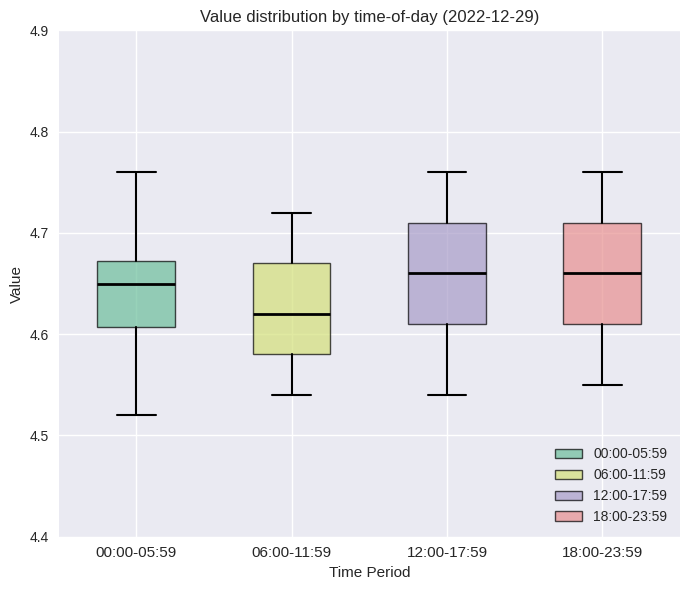

Reading left to right, read every box against the y-axis: the position of its median line, the range the box covers, and the ends of its whiskers. The values are not printed on the chart, so give them approximately, as read against the axis.

00:00-05:59: median 4.65, box 4.61 to 4.67, whiskers 4.52 to 4.76
06:00-11:59: median 4.62, box 4.58 to 4.67, whiskers 4.54 to 4.72
12:00-17:59: median 4.66, box 4.61 to 4.71, whiskers 4.54 to 4.76
18:00-23:59: median 4.66, box 4.61 to 4.71, whiskers 4.55 to 4.76